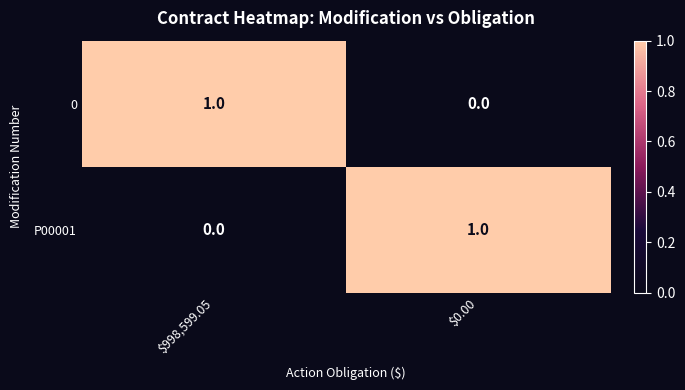

At how many categories does at least one series exceed 0?

2